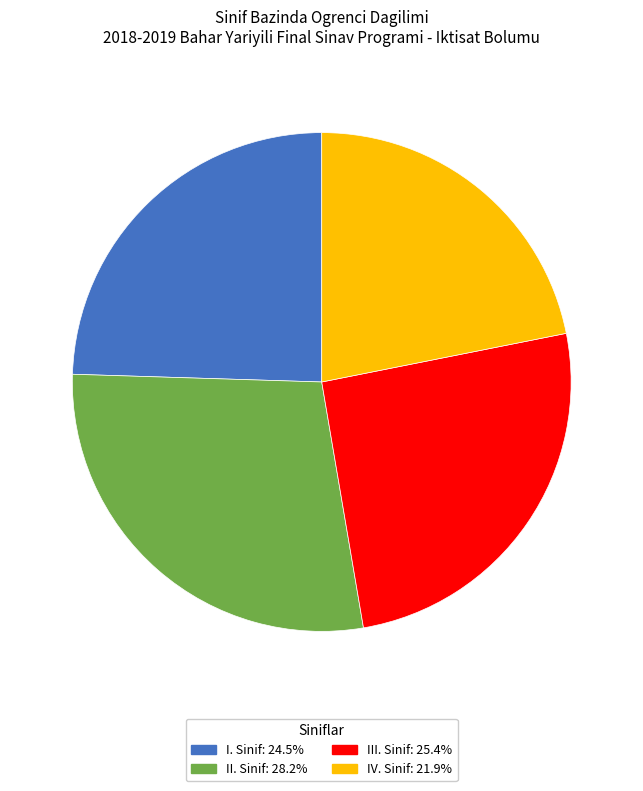

Does I. Sinif: 24.5% represent more than half of the total?

No